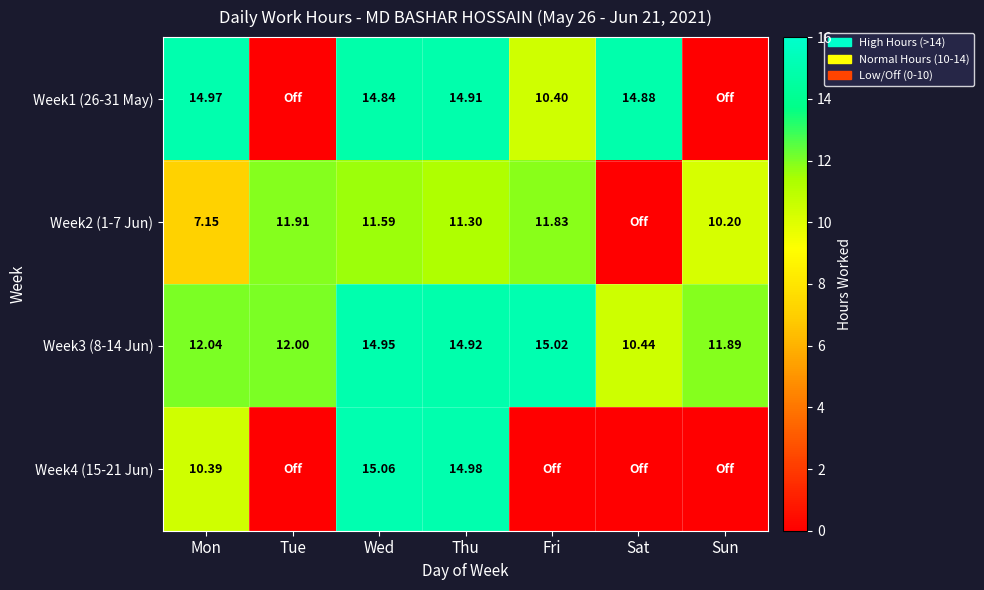

What is the difference between the highest and lowest values at Sat?

14.9